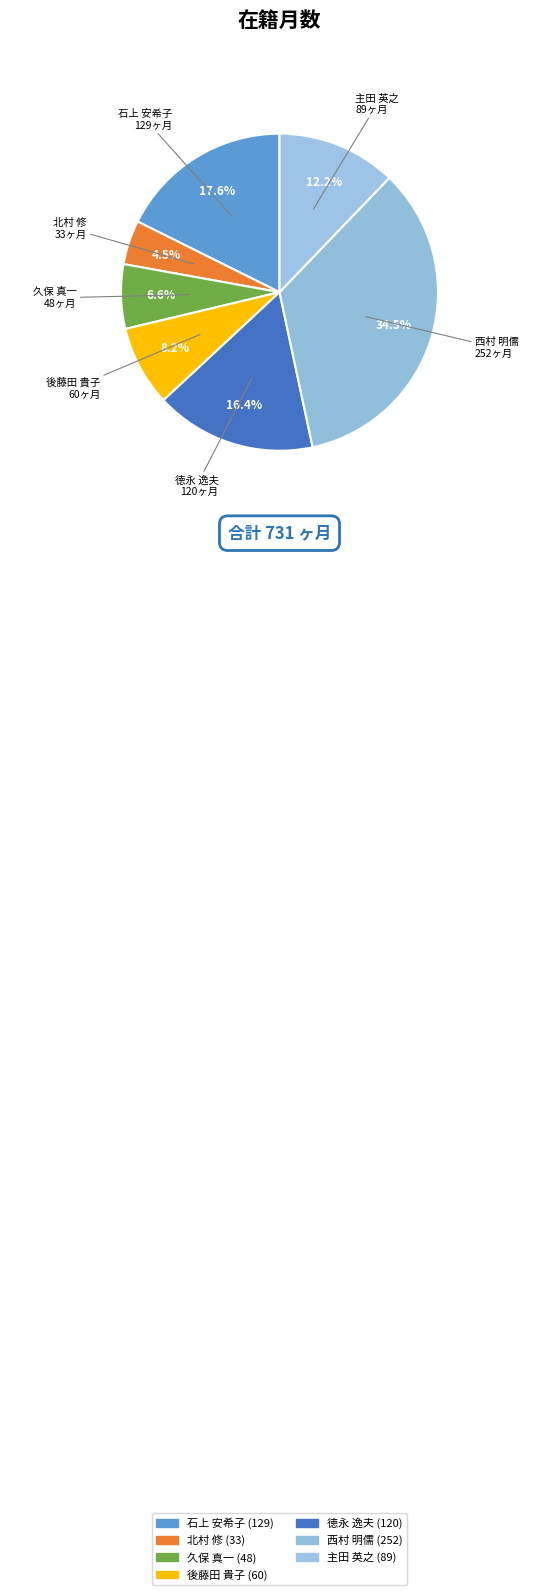

How many segments does this pie chart have?

7